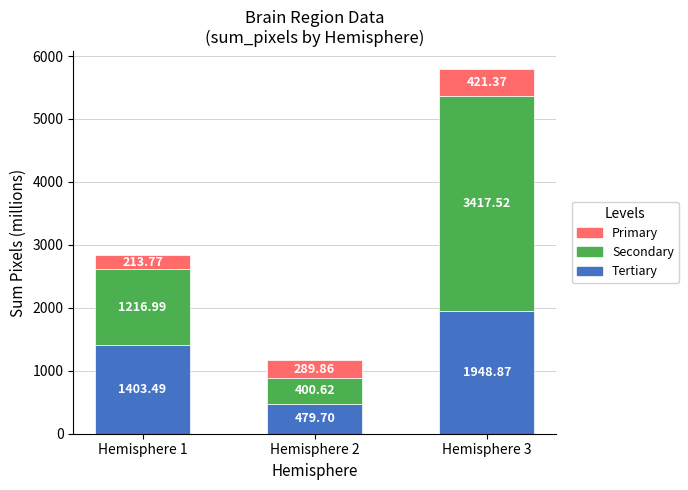

List the labels in order of Tertiary value, largest first.

Hemisphere 3, Hemisphere 1, Hemisphere 2